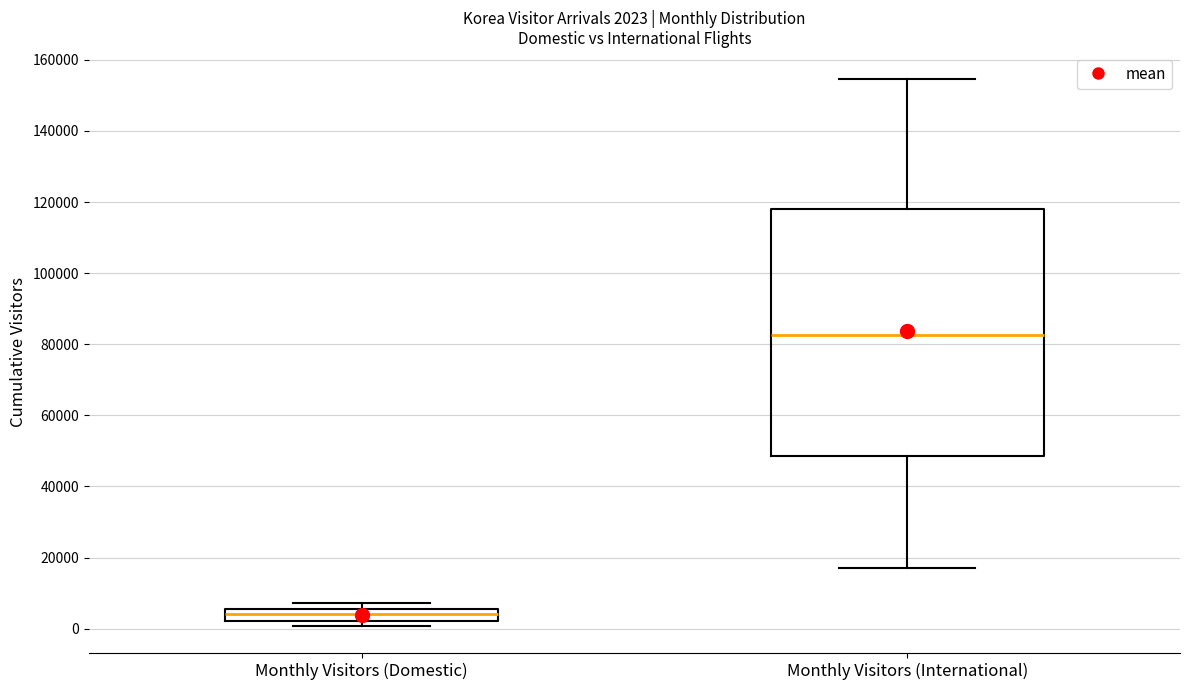

Comparing the boxes themselves (not the whiskers), which one is the tallest?

Monthly Visitors (International)